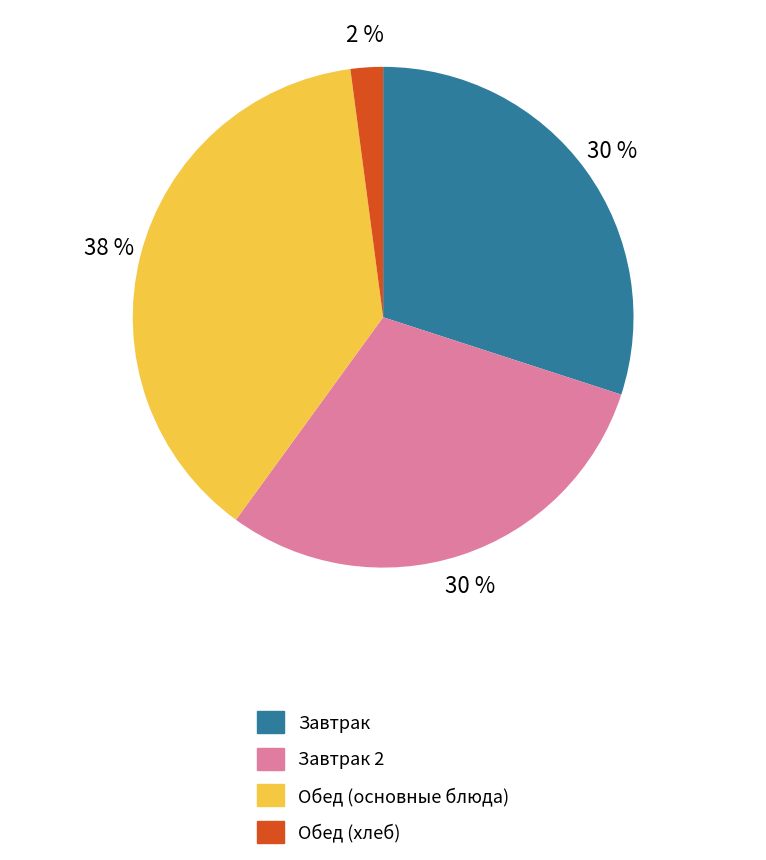

To the nearest percent, what is the average slice percentage?

25%